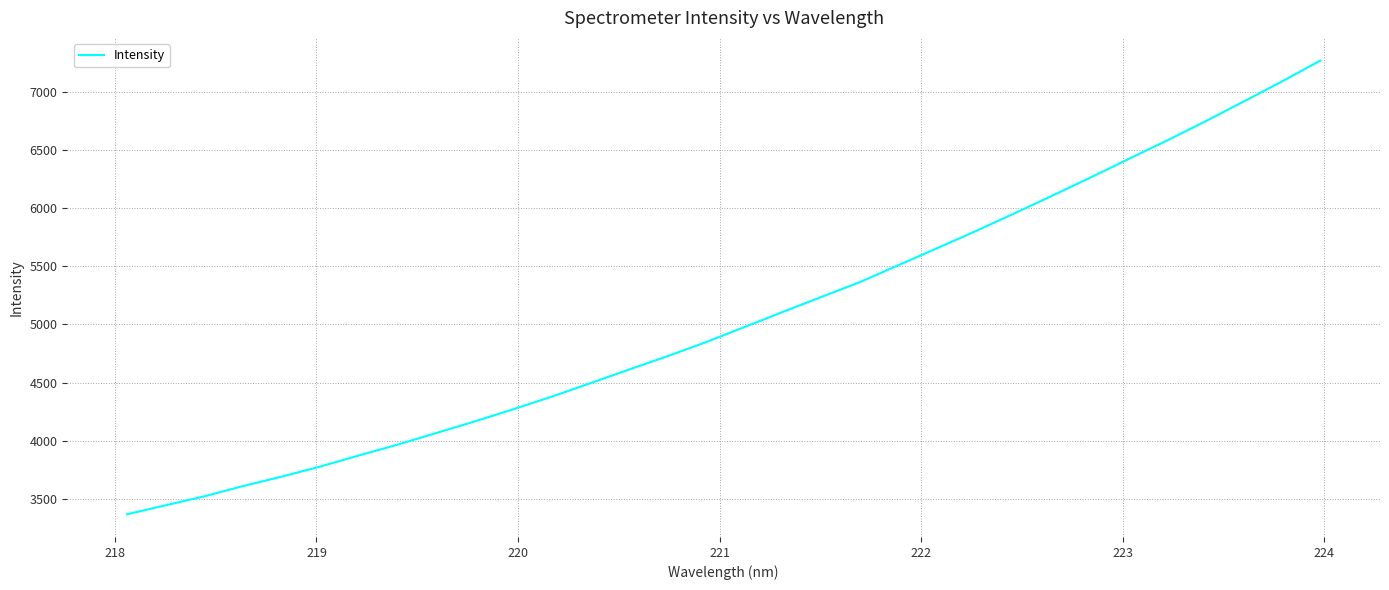

What is the difference between the maximum and minimum values?

3901.2